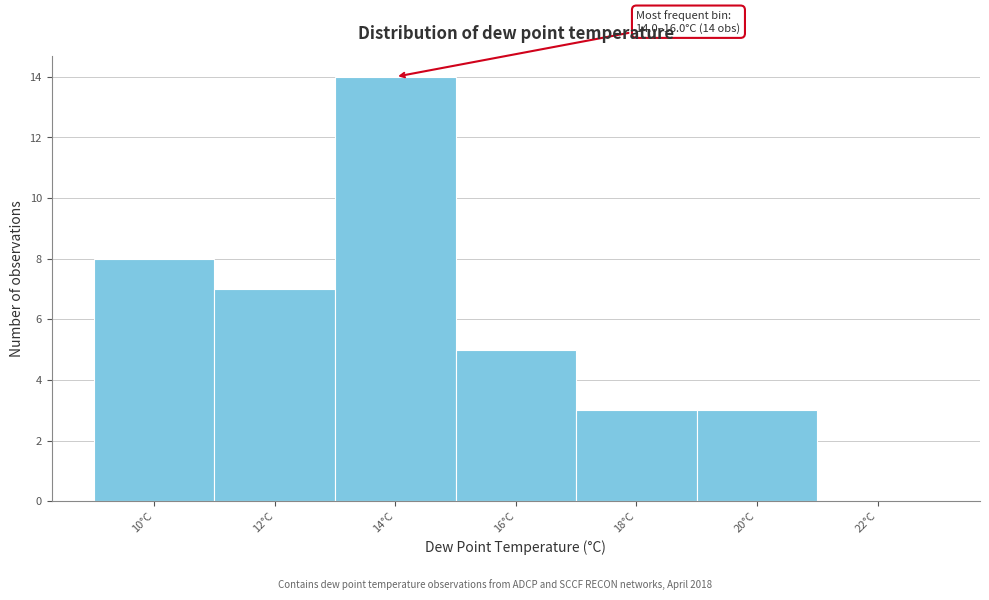

Reading left to right, extract all data points from this chart.

10°C=8	12°C=7	14°C=14	16°C=5	18°C=3	20°C=3	22°C=0